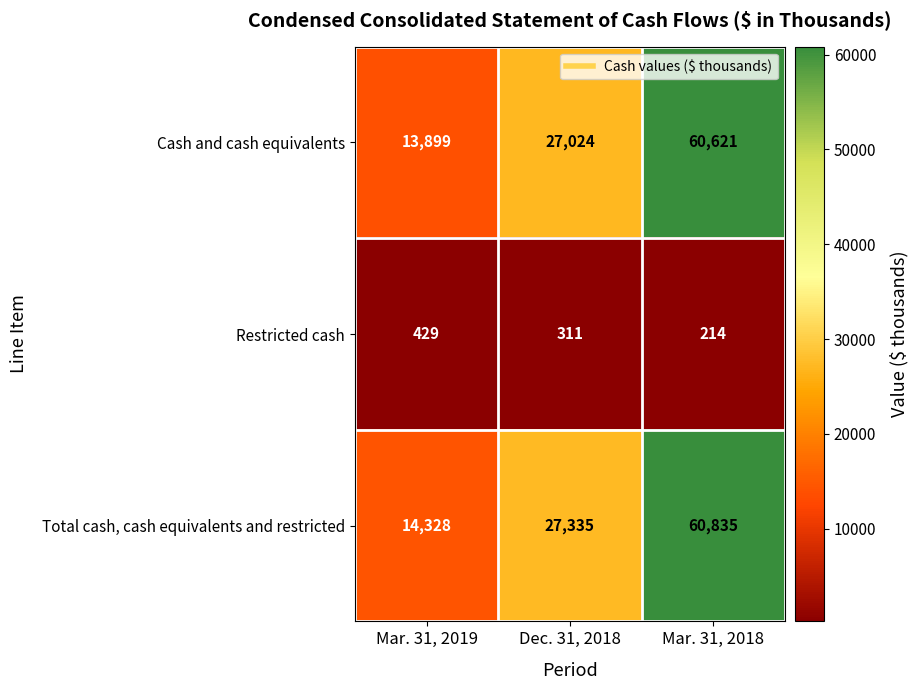

At which label does Restricted cash reach its peak?

Mar. 31, 2019